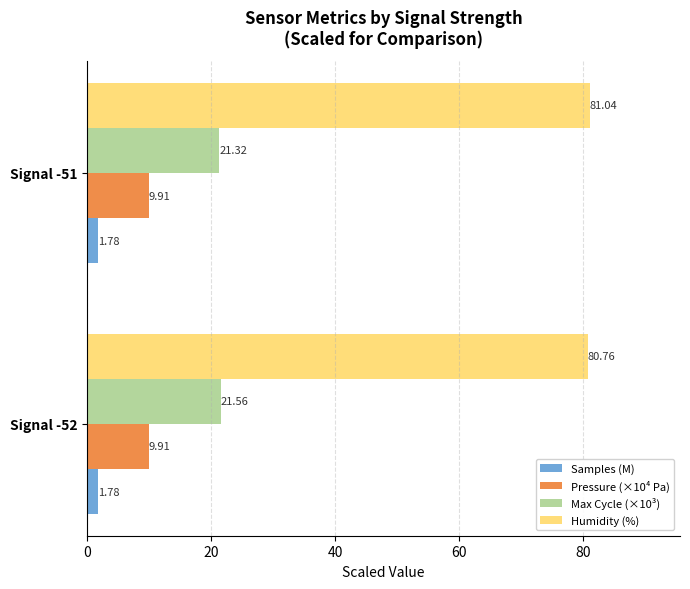

List the series in order of their peak value, highest first.

Humidity (%), Max Cycle (×10³), Pressure (×10⁴ Pa), Samples (M)